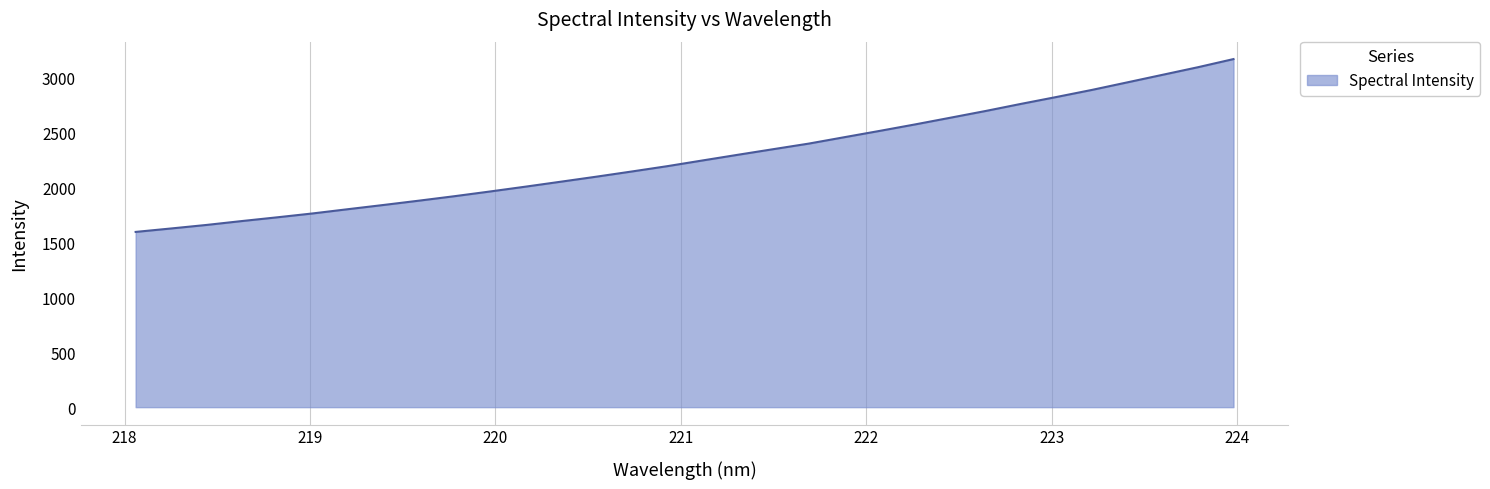

What is the minimum value shown in the chart?

1593.9